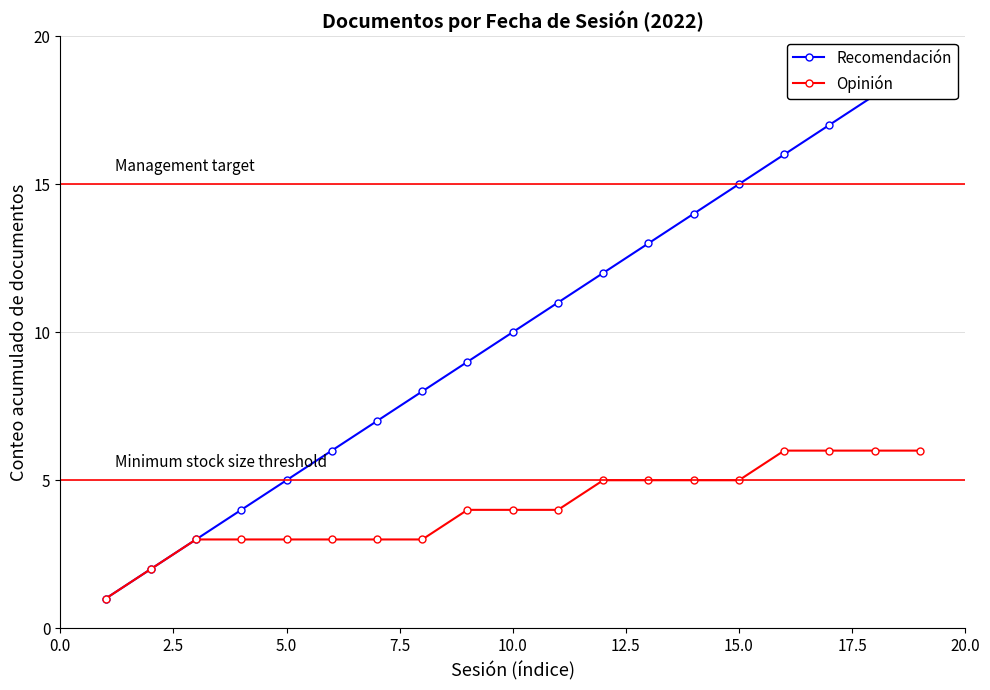

Is it true that Opinión equals 3 at 5.0?

True